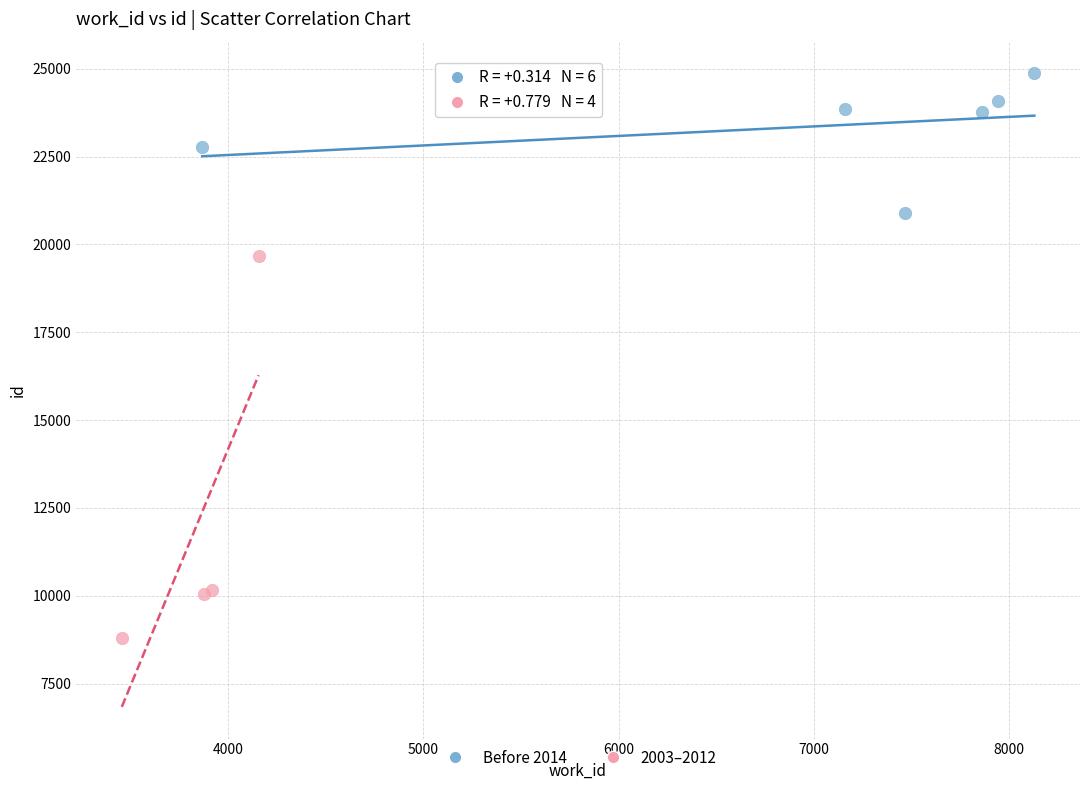

What are all the series names shown in the legend?

Before 2014, 2003–2012